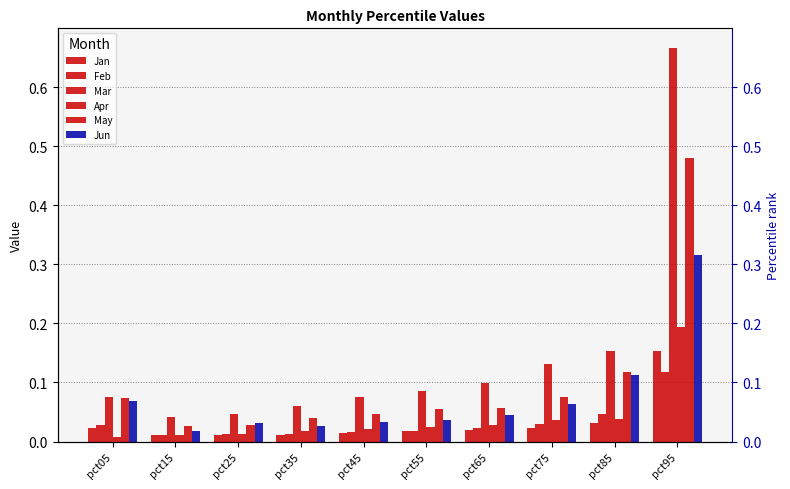

What value does the Feb series have at pct95?

0.1